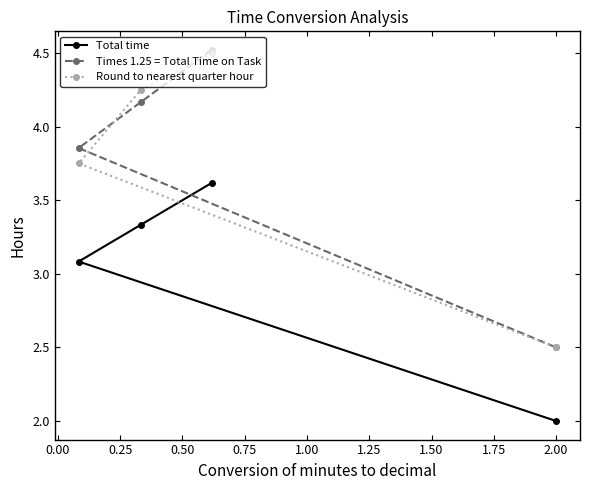

Which series has the largest range (max minus min)?

Times 1.25 = Total Time on Task